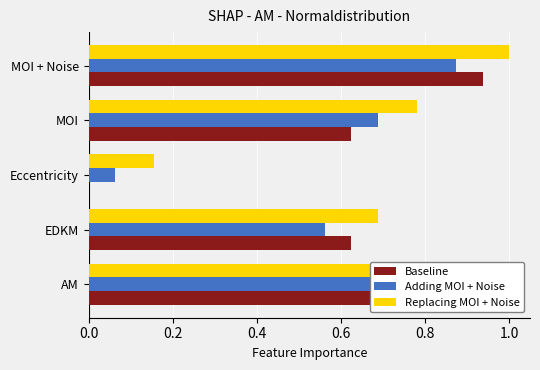

What is the difference between the Adding MOI + Noise values at 0.6 and 0.8?

0.2